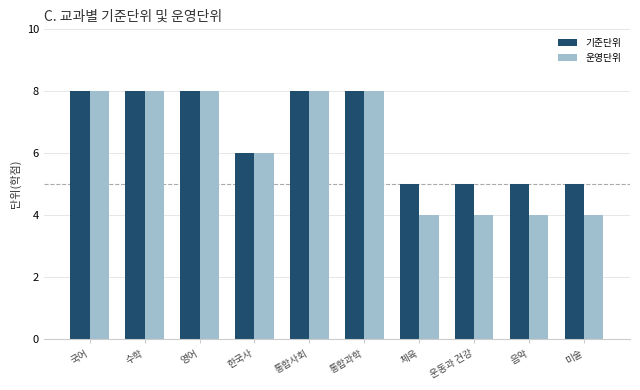

What position from the left is 통합과학?

6